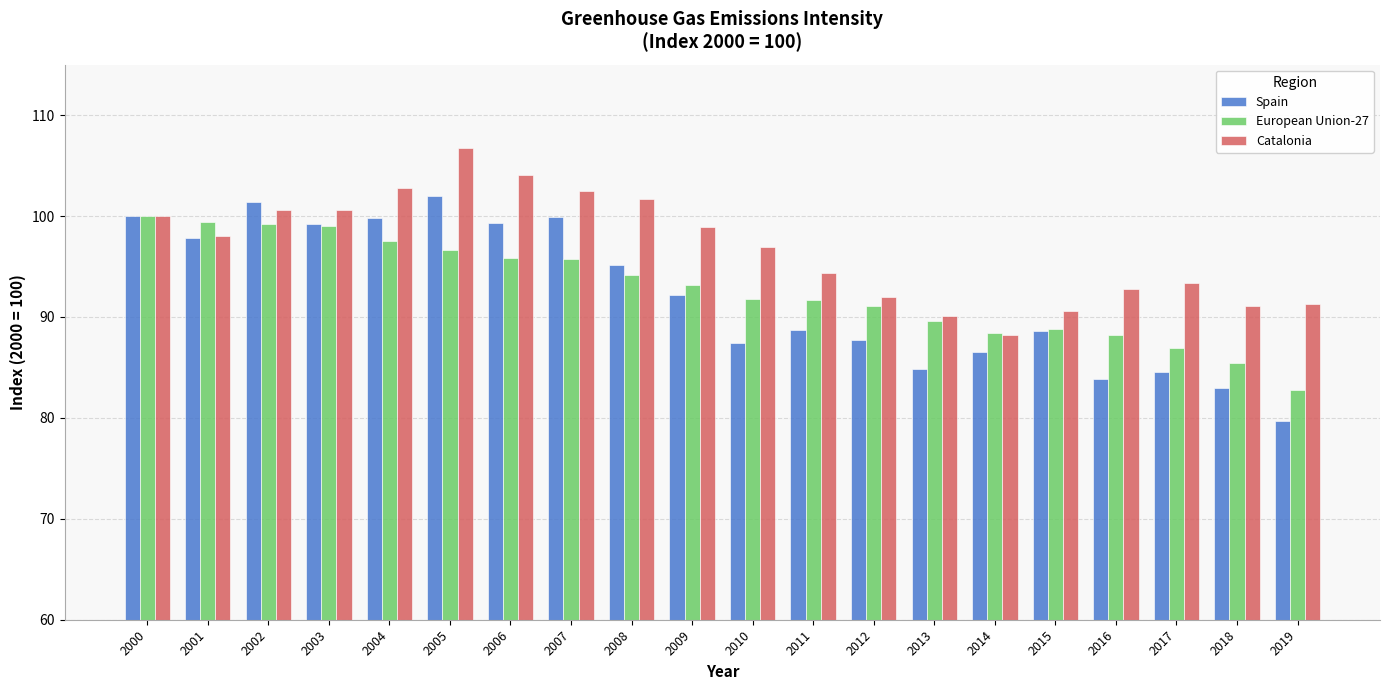

What is the difference between the highest and lowest values at 2017?

8.9